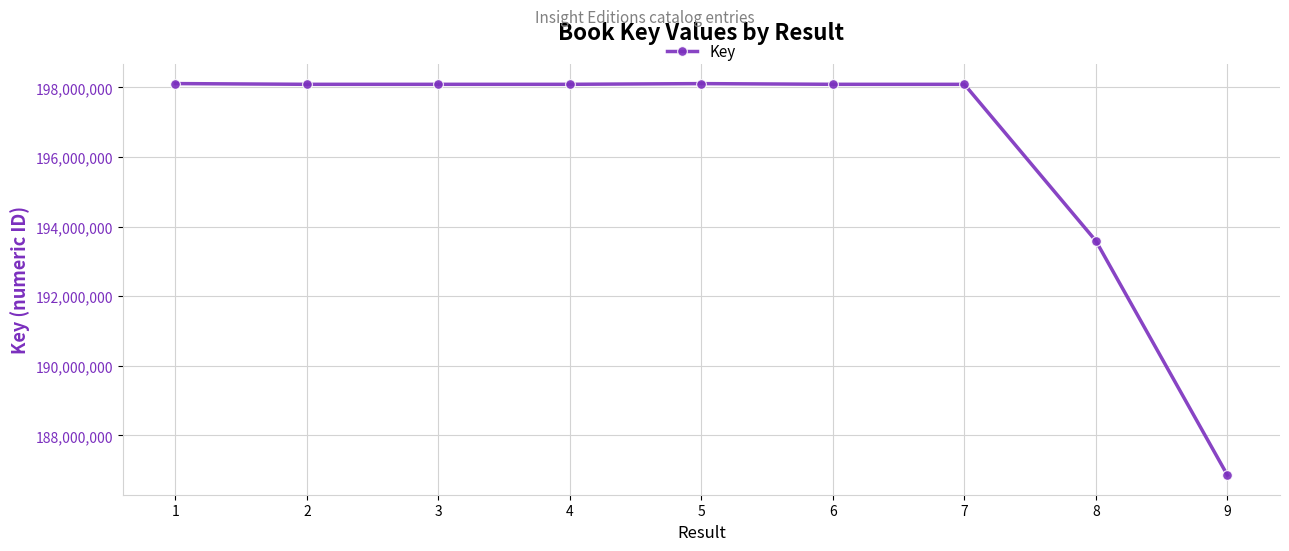

The chart shows a value of 266601459 at 2. True or false?

False